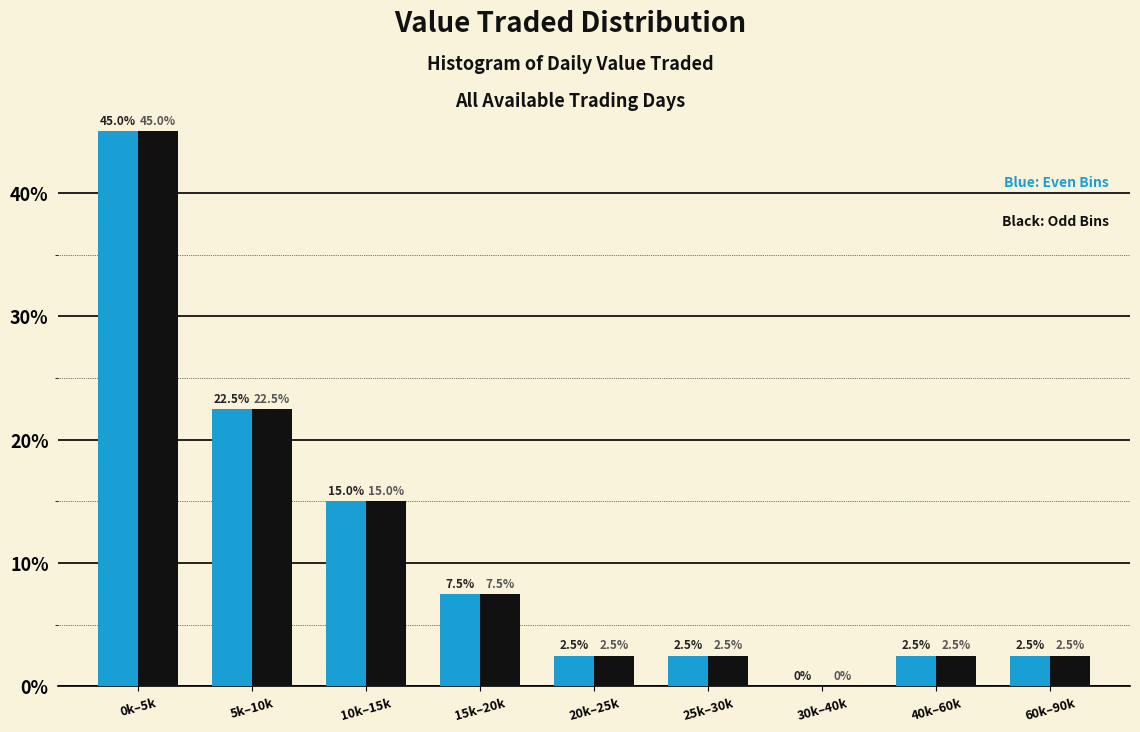

At which category is the sum across all series the highest?

0k–5k